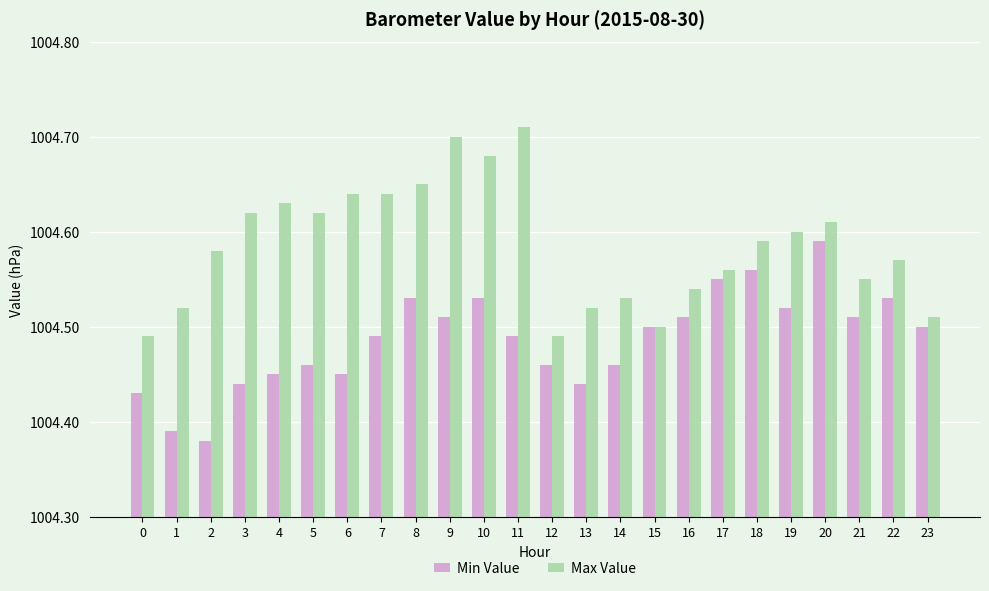

Rank the series by their average value, from lowest to highest.

Min Value, Max Value